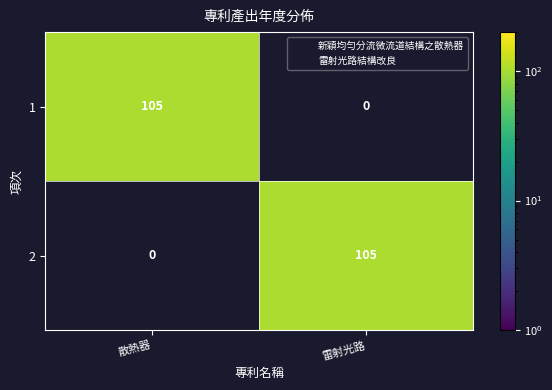

Is it true that 2 equals 105 at 雷射光路?

True